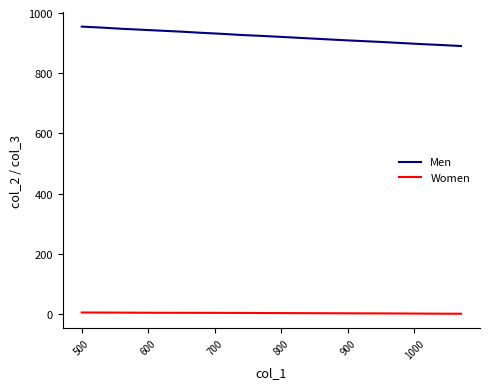

List the series in order of their overall mean, highest first.

Men, Women